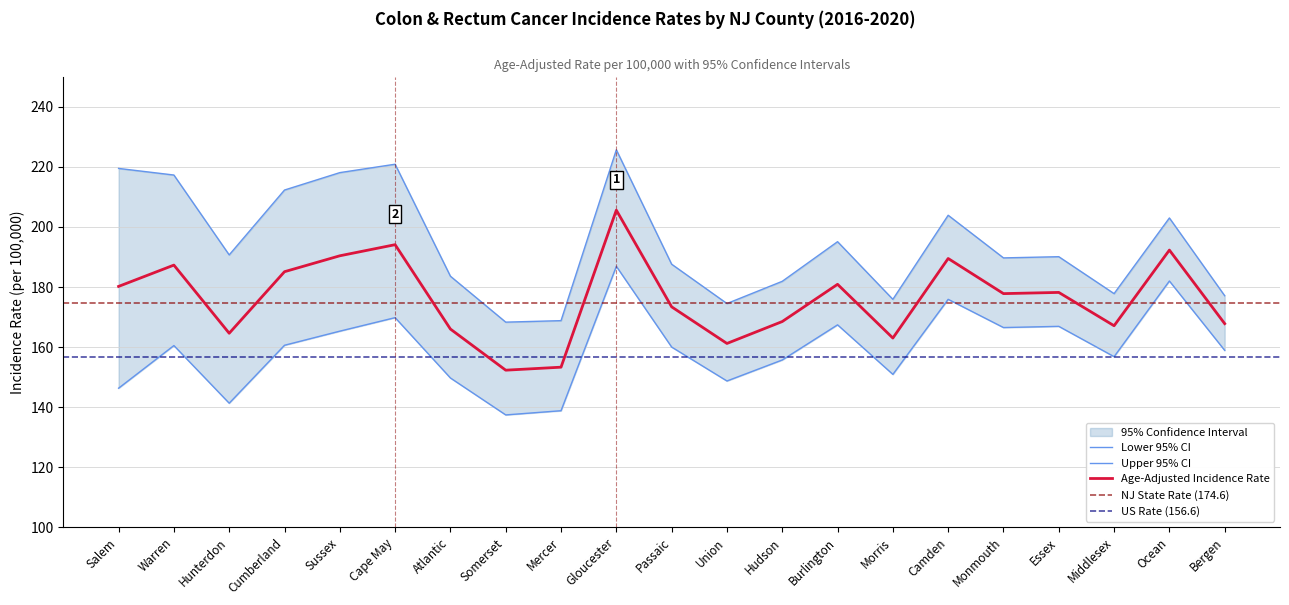

What is the maximum value shown in the chart?

225.7